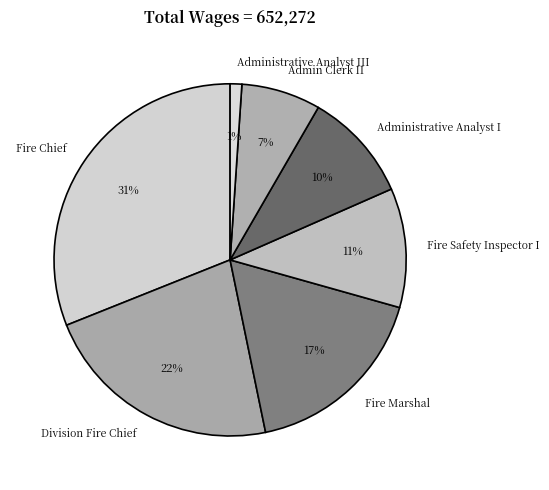

Is the sum of Administrative Analyst III and Fire Chief greater than half?

No